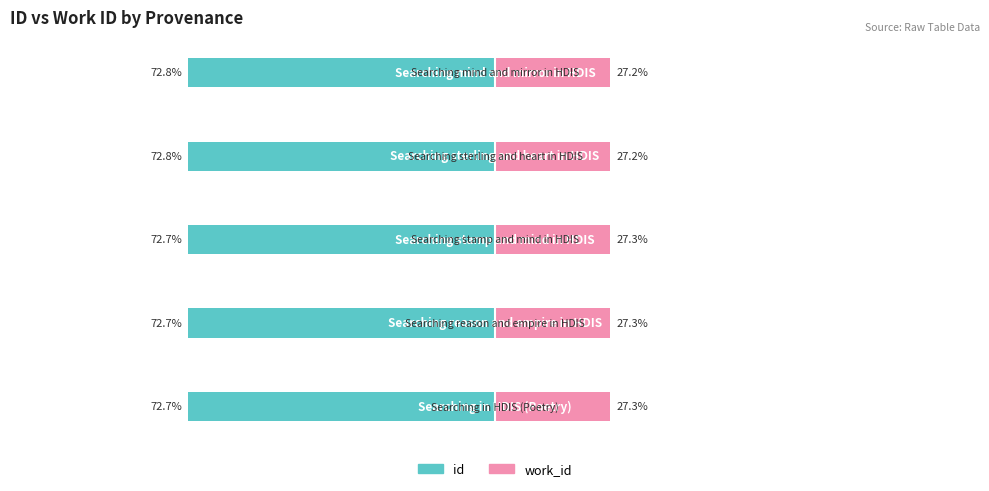

Reading left to right, transcribe all the data shown in this chart.

id: 0=-72.7	1=-72.7	2=-72.7	3=-72.8	4=-72.8
work_id: 0=27.3	1=27.3	2=27.3	3=27.2	4=27.2